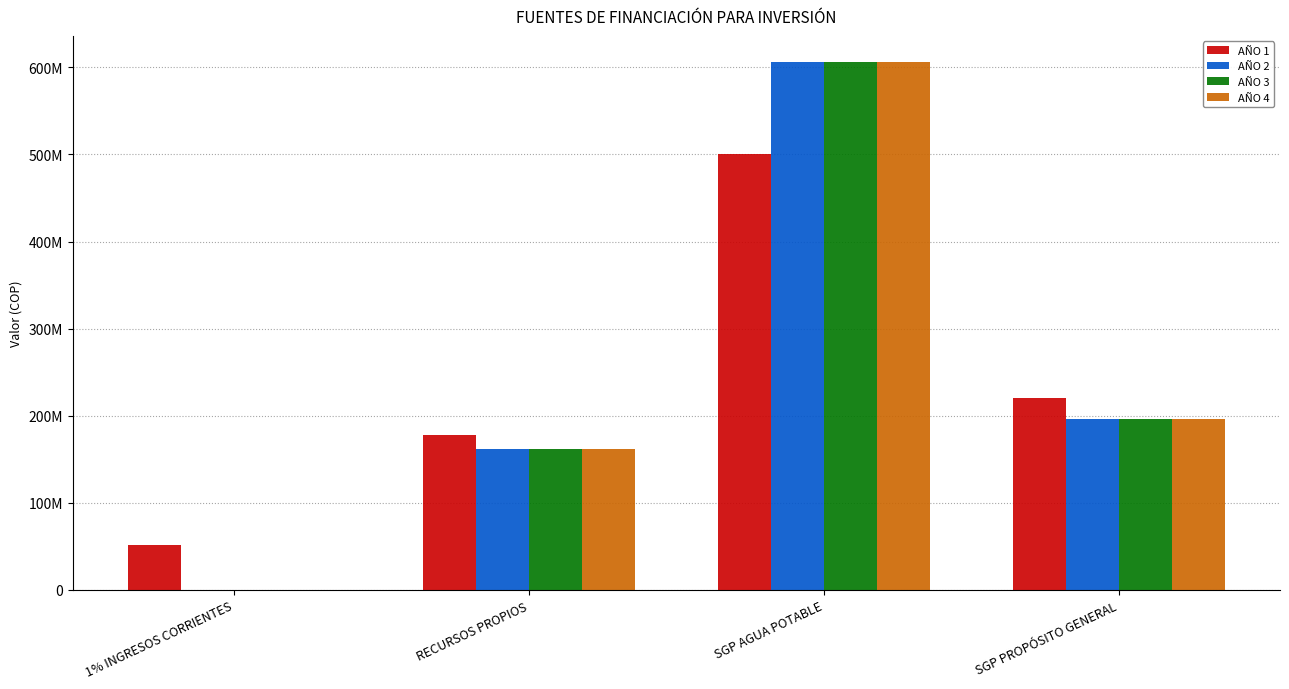

Does the chart contain stacked bars?

No